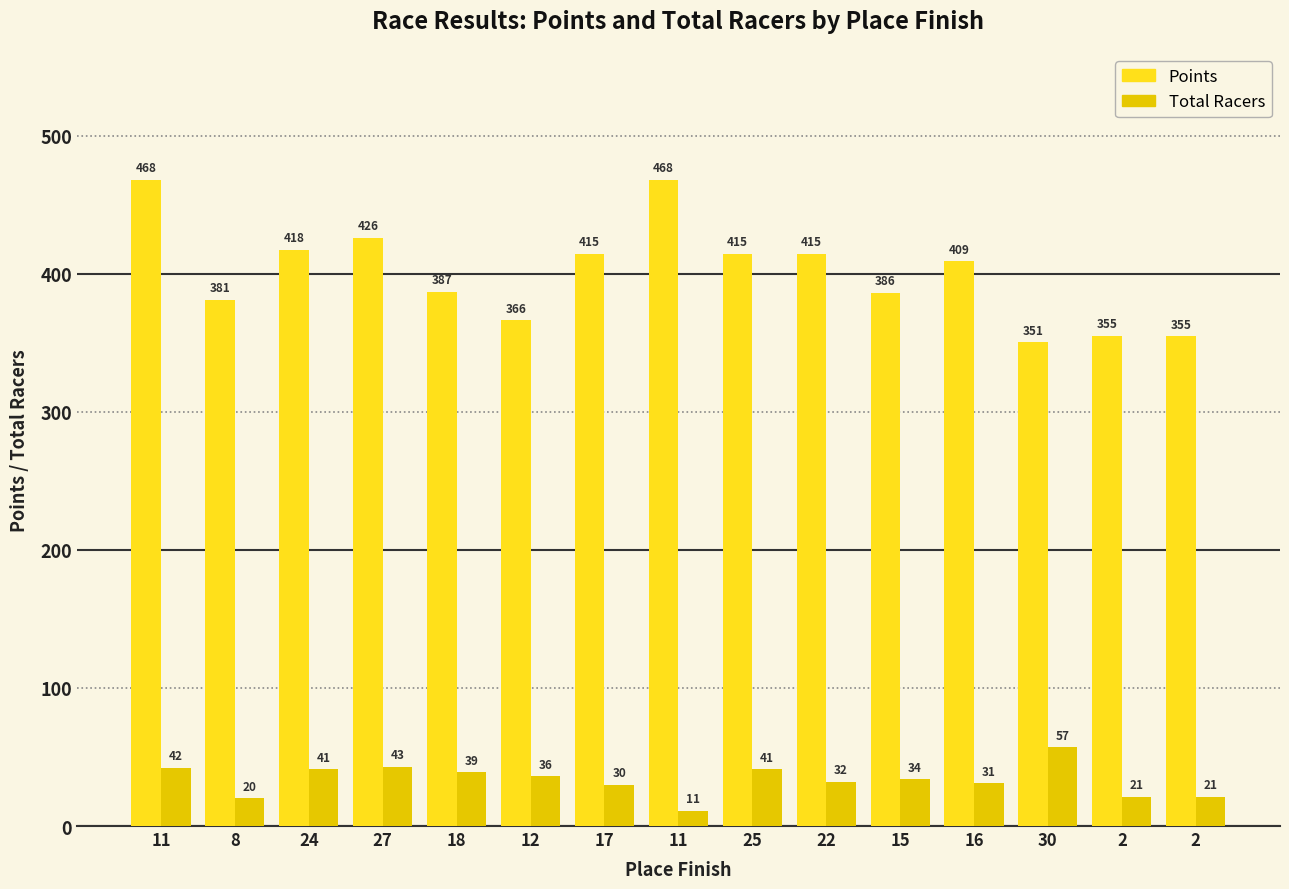

Which category has the highest value across all series?

11